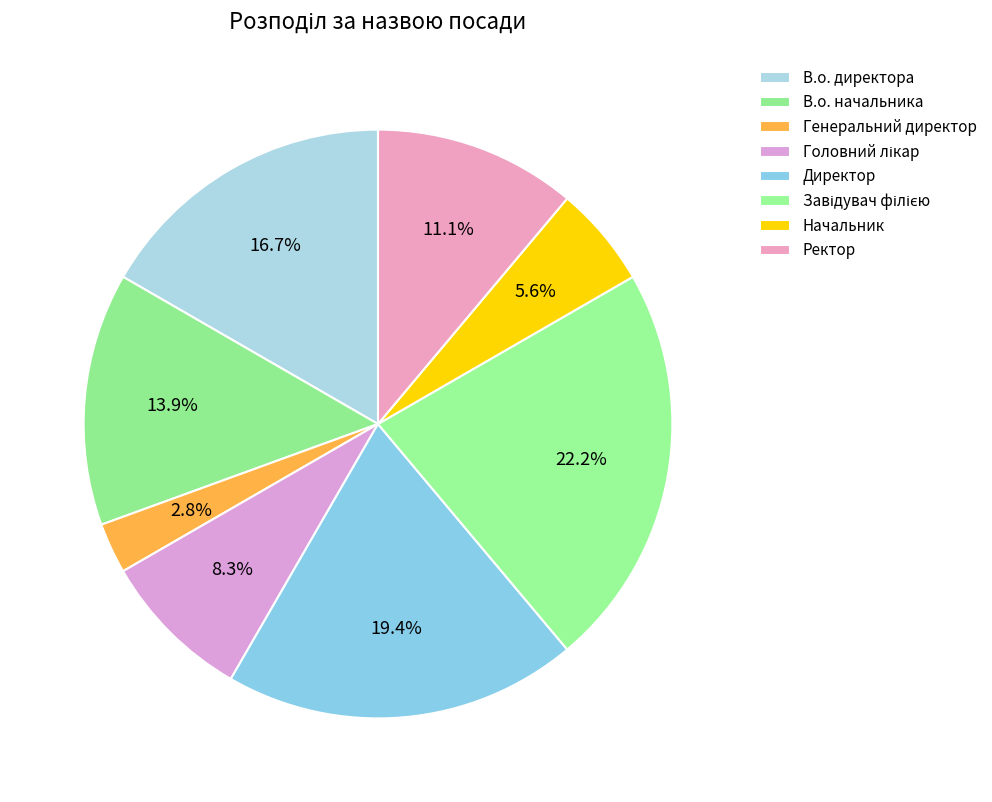

Count the number of slices in the pie.

8